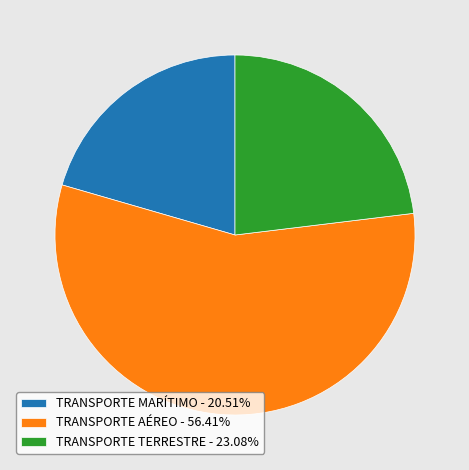

How many slices are in this pie chart?

3